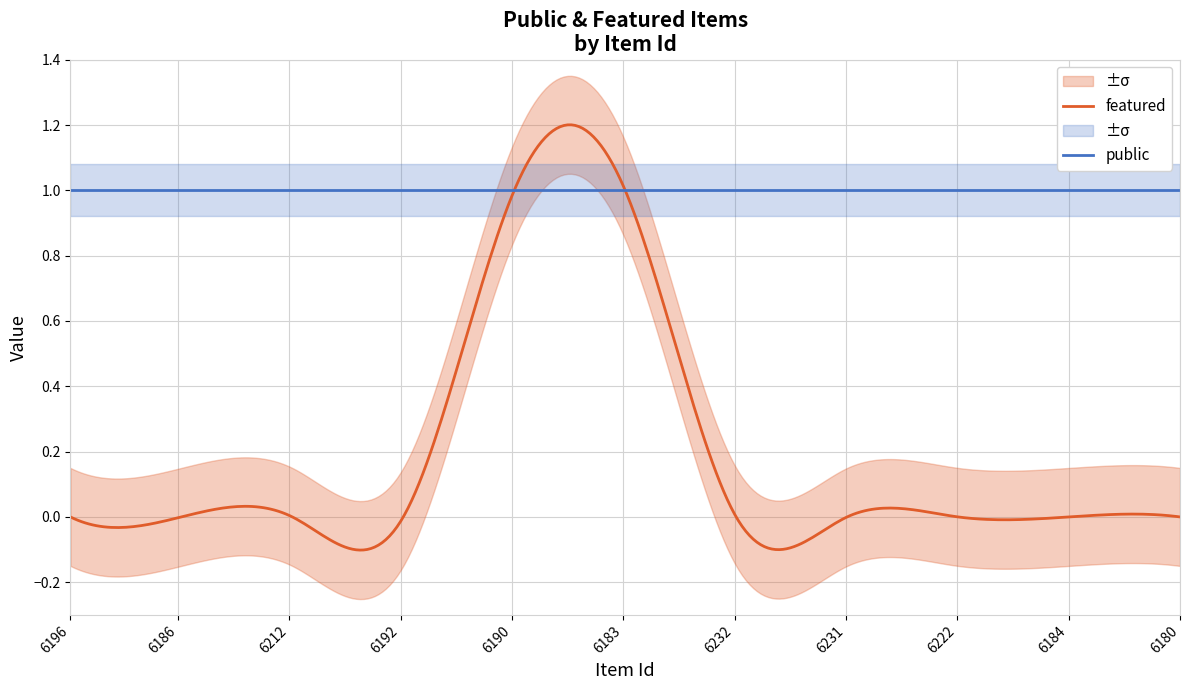

How many data points does each series have?

11